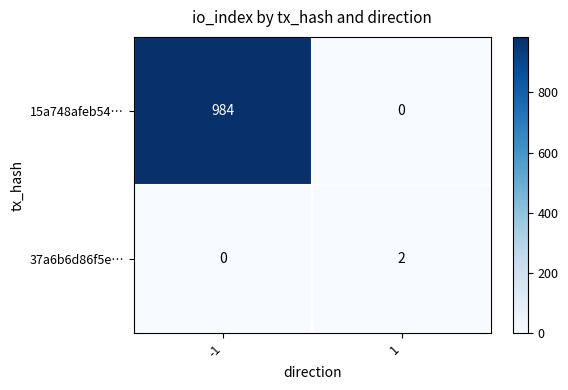

Which series has the widest spread of values?

15a748afeb54…